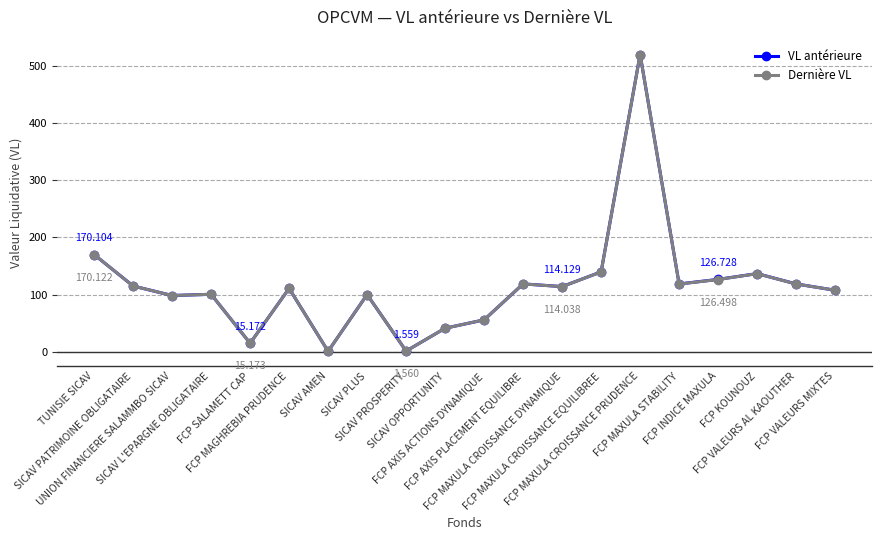

True or false: VL antérieure has a value of 114.1 at FCP MAXULA CROISSANCE DYNAMIQUE.

True